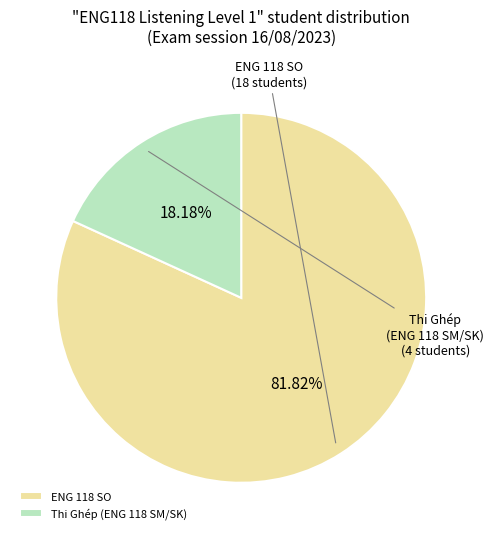

How many segments does this pie chart have?

2